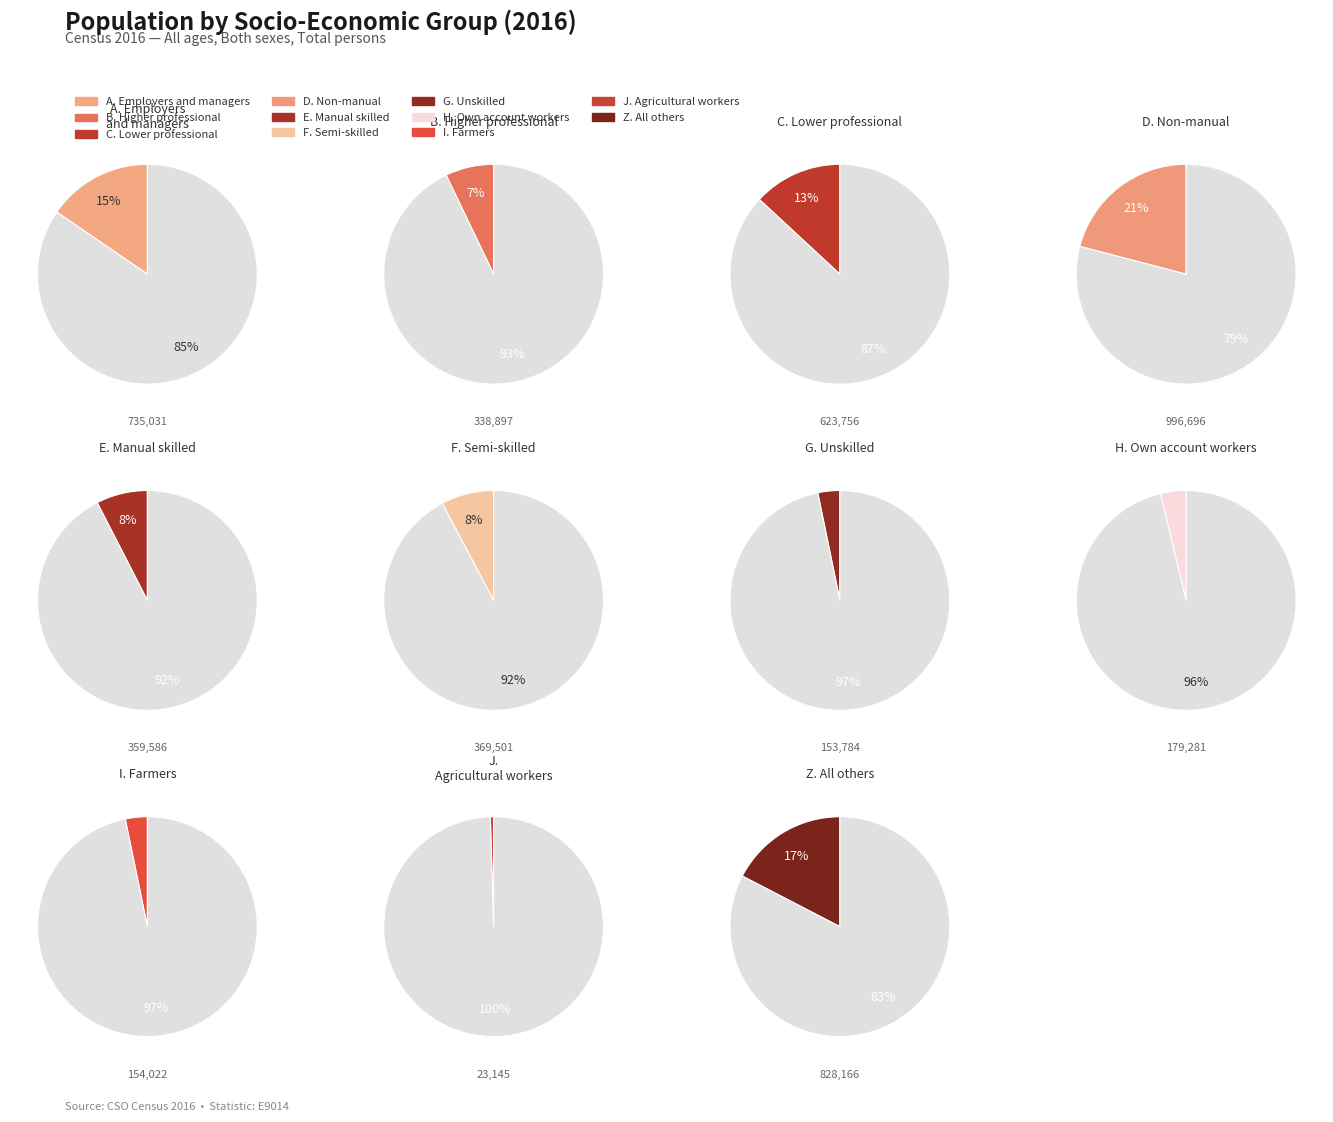

To the nearest percent, what portion does B. Higher professional represent?

7%